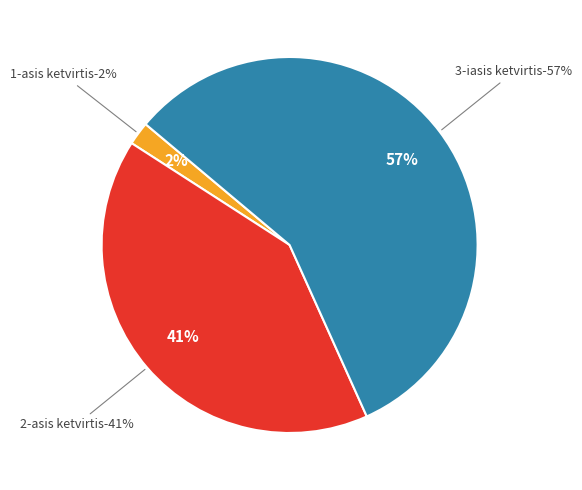

Does 1-asis ketvirtis account for over 50% of the chart?

No